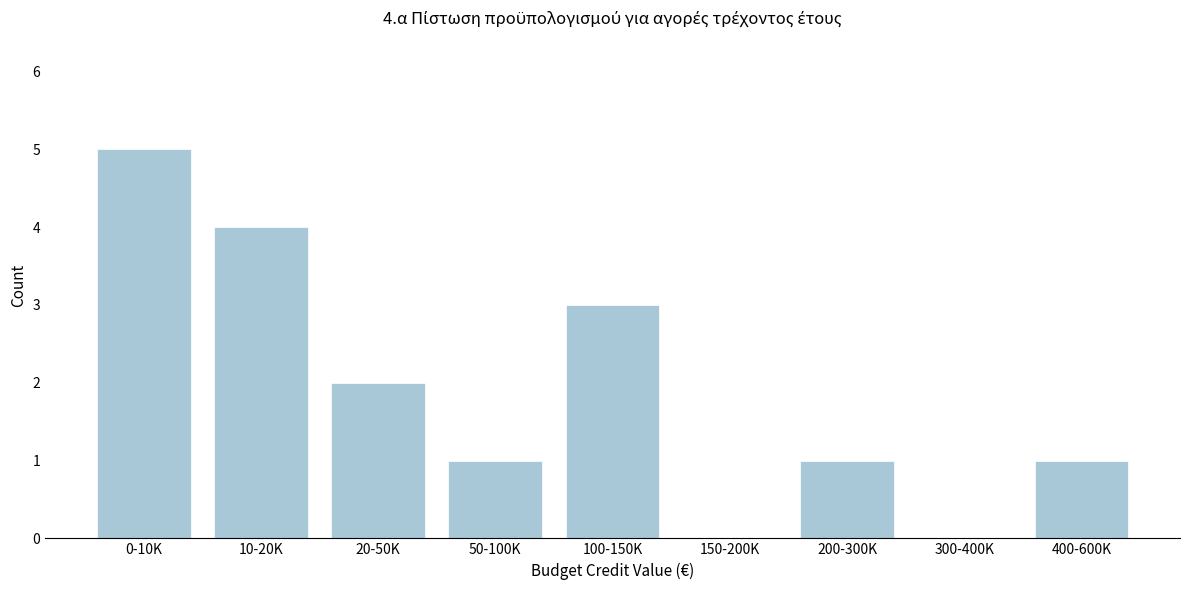

Reading left to right, list all the values displayed in this chart.

0-10K=5	10-20K=4	20-50K=2	50-100K=1	100-150K=3	150-200K=0	200-300K=1	300-400K=0	400-600K=1